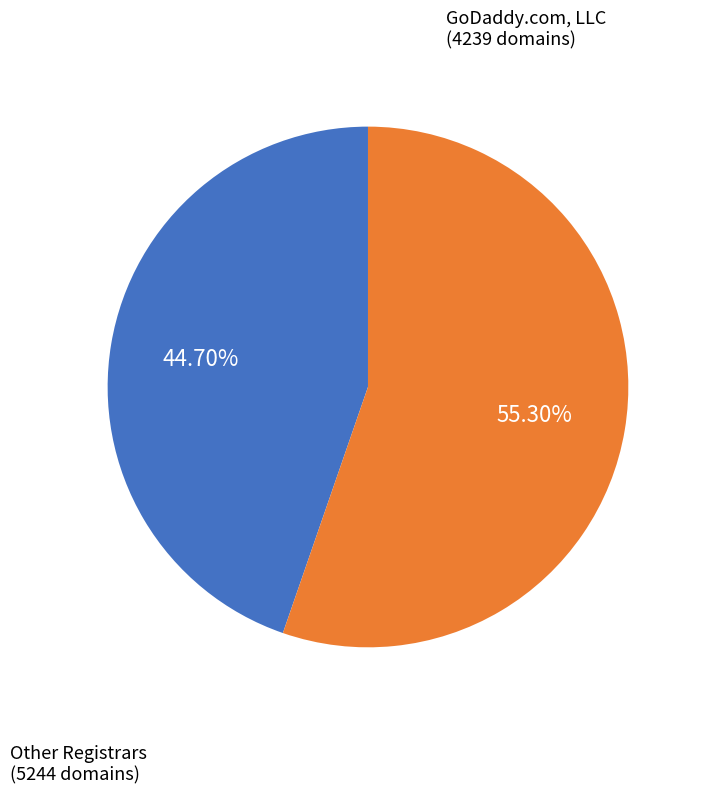

How many slices are in this pie chart?

2